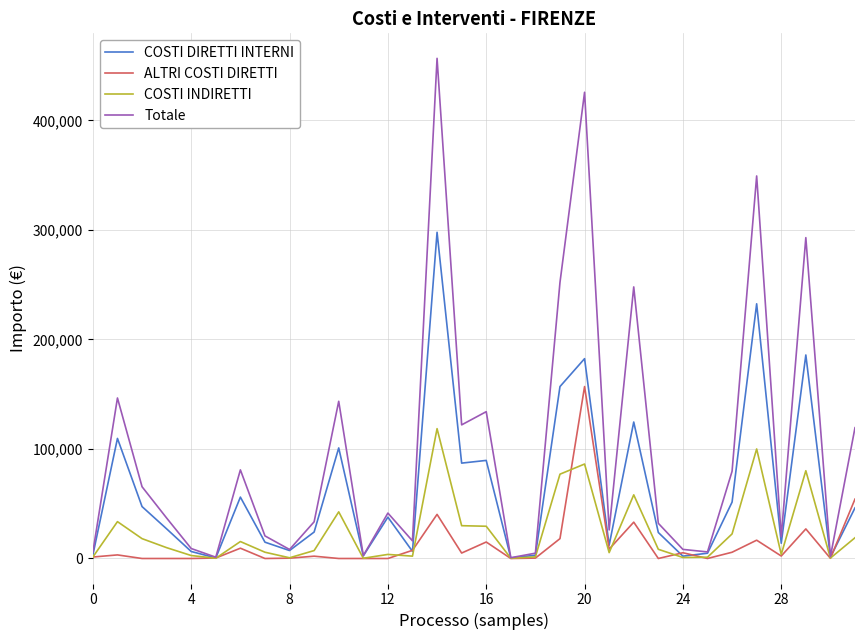

Which series has the largest range (max minus min)?

Totale